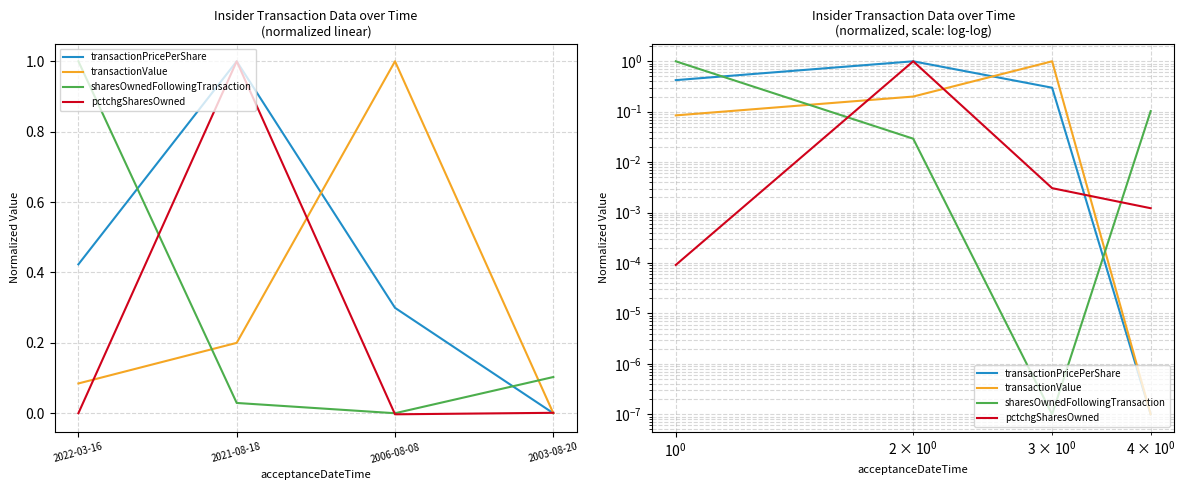

List the series in order of their peak value, lowest first.

transactionPricePerShare, transactionValue, sharesOwnedFollowingTransaction, pctchgSharesOwned